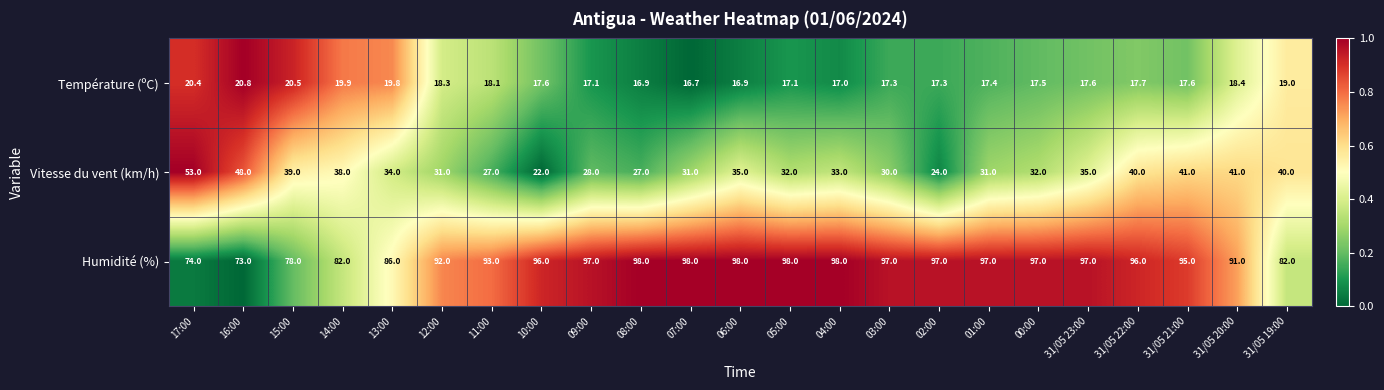

The Vitesse du vent (km/h) series shows 31.0 at 12:00. True or false?

True